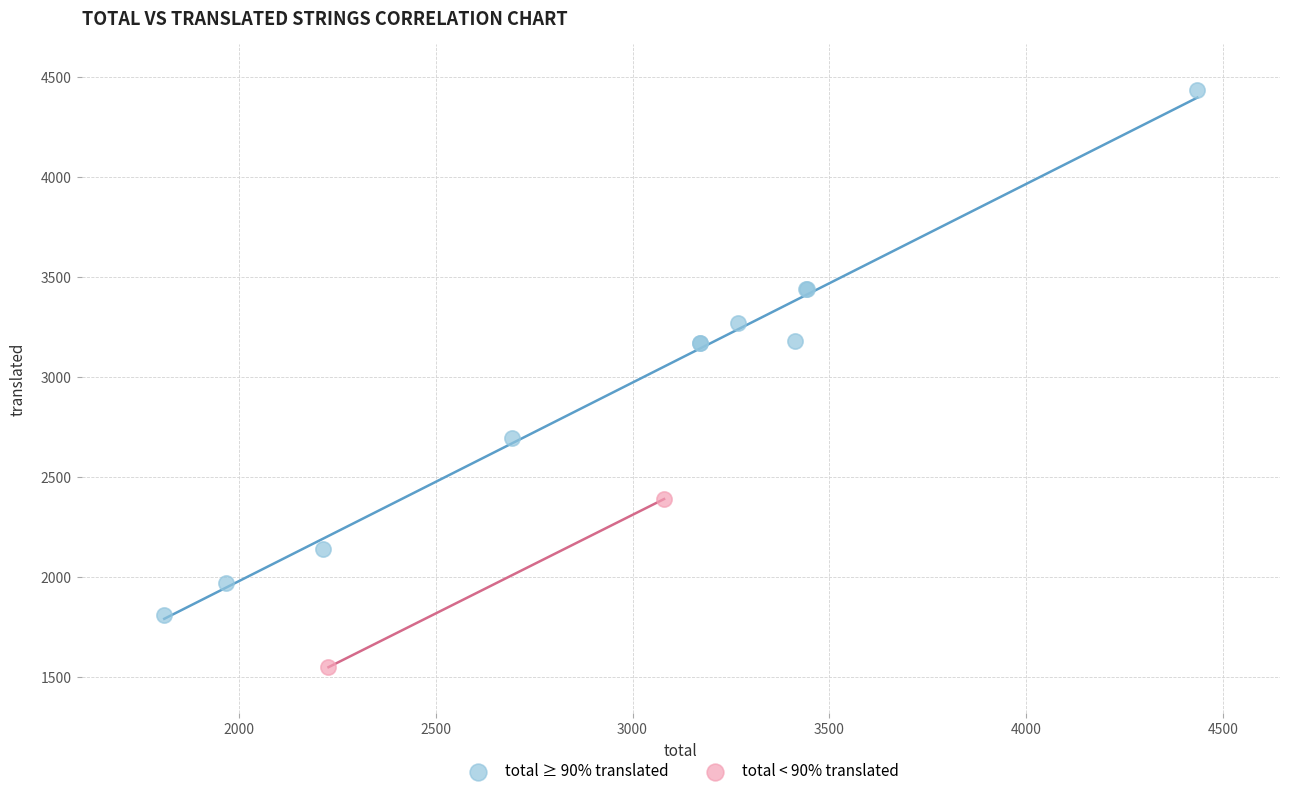

What are all the series names shown in the legend?

total ≥ 90% translated, total < 90% translated